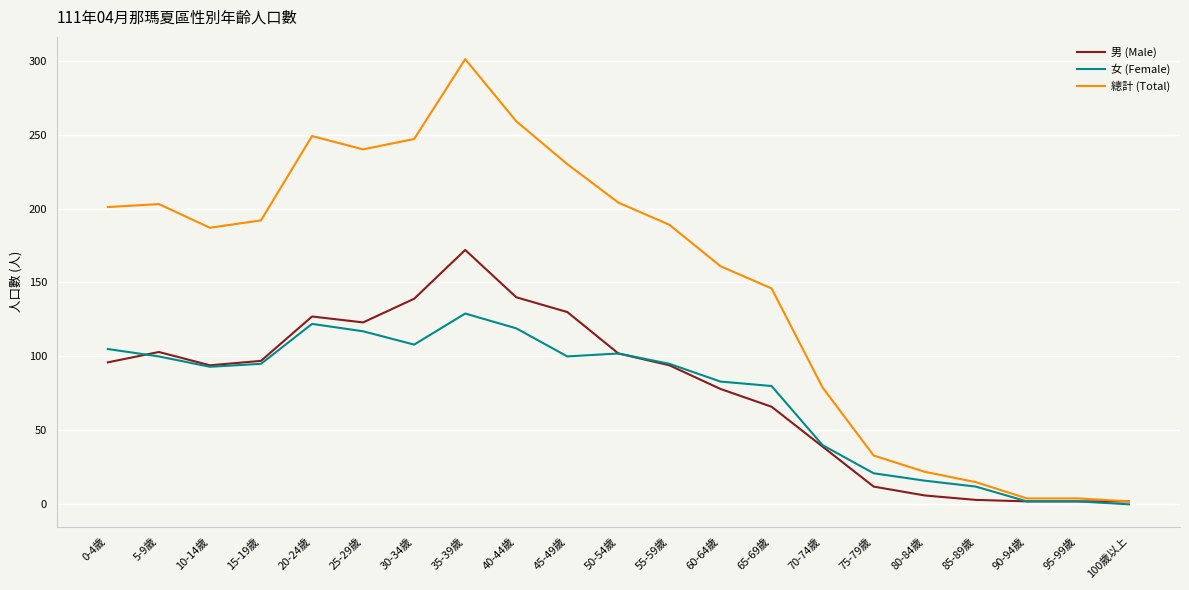

Which series changed the most between 60-64歲 and 95-99歲?

總計 (Total)